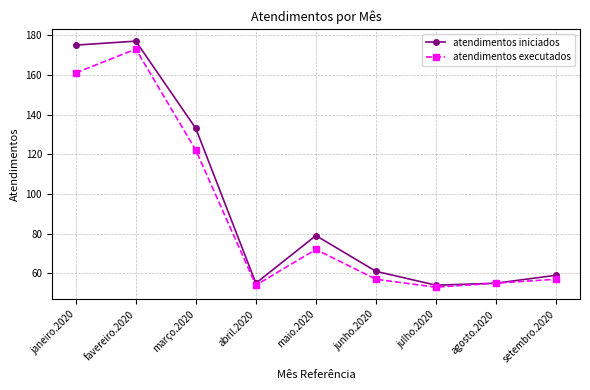

Is this an area chart (filled region under the line)?

No